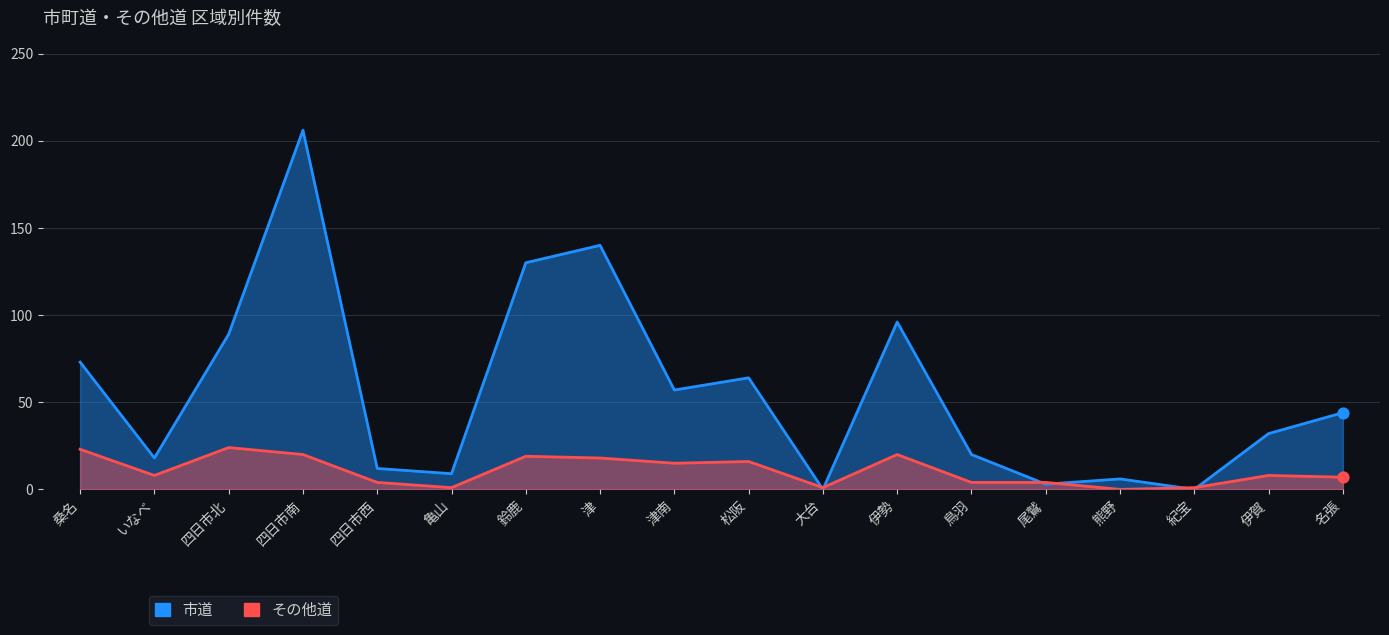

Is the value of その他道 at 津南 greater than the value of 市道 at 名張?

No